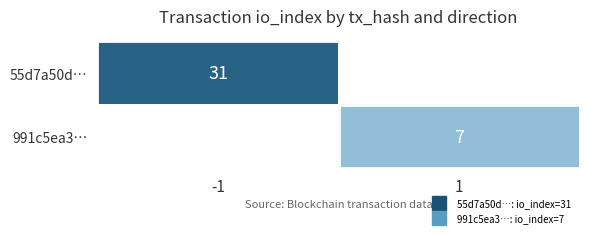

What is the maximum value for 55d7a50d…?

31.0